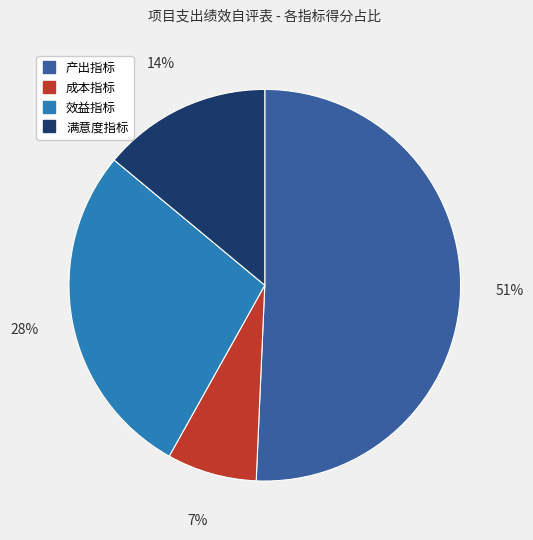

To the nearest percent, what percentage of the pie is 满意度指标?

14%